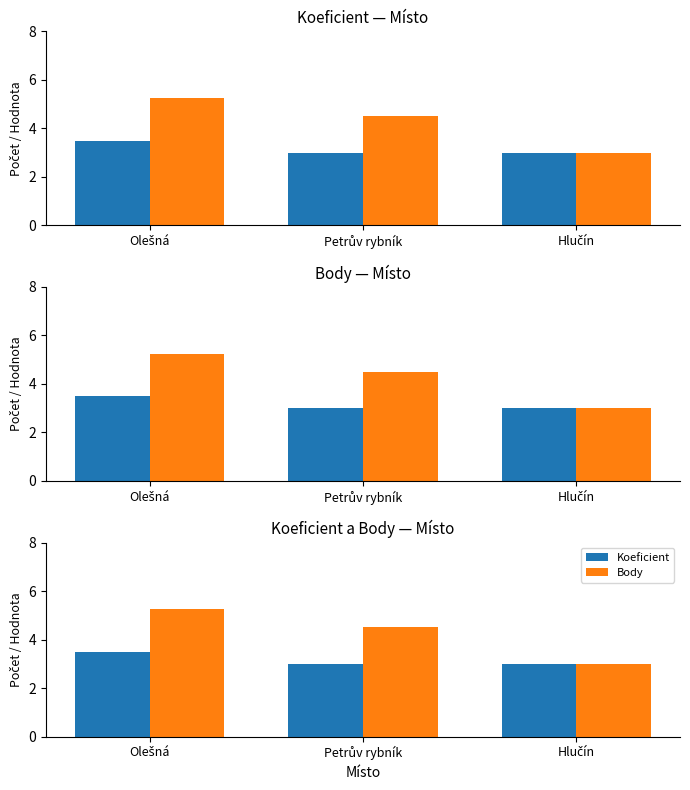

Reading right to left, list all the values displayed in this chart.

Koeficient: 3.0	3.0	3.5
Body: 3.0	4.5	5.2